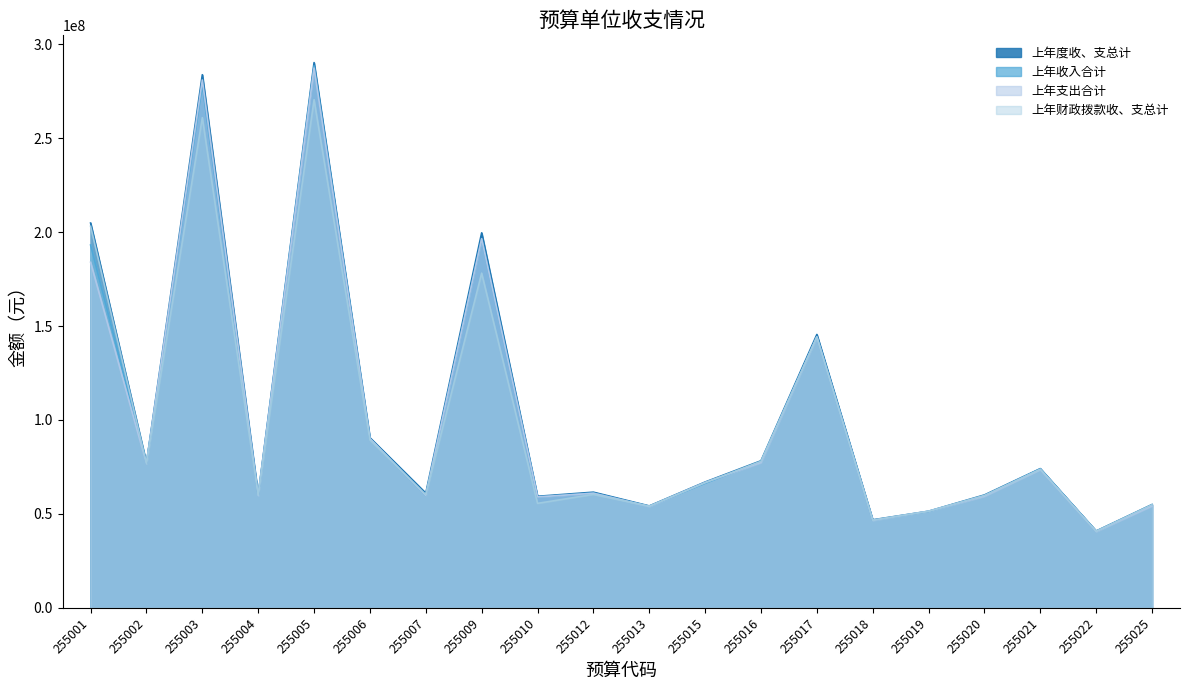

Which label corresponds to the largest value in the chart?

255005